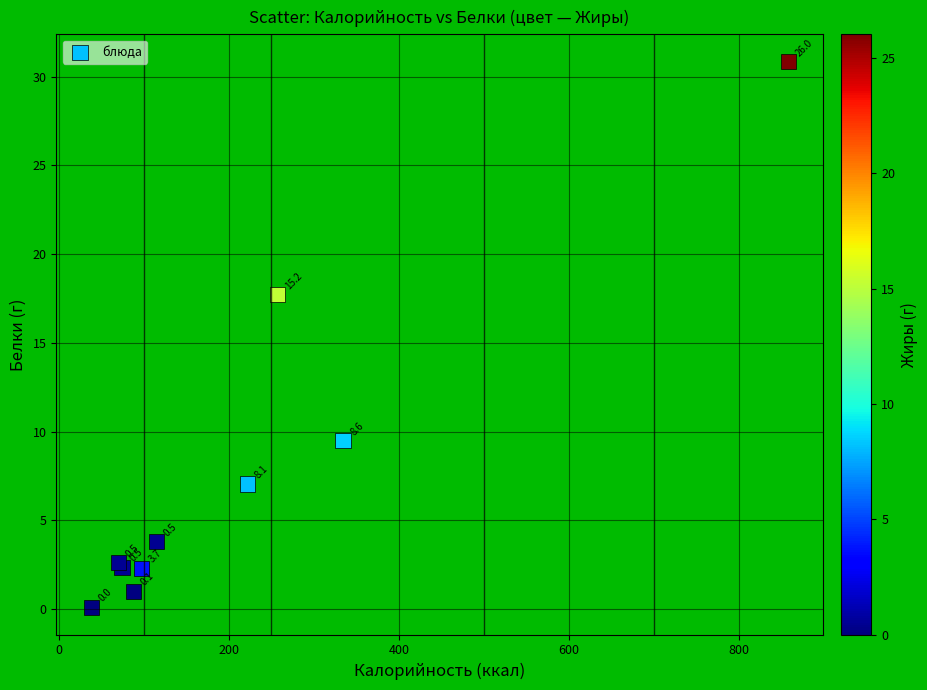

What Y value in the scatter plot is closest to 15?

17.7